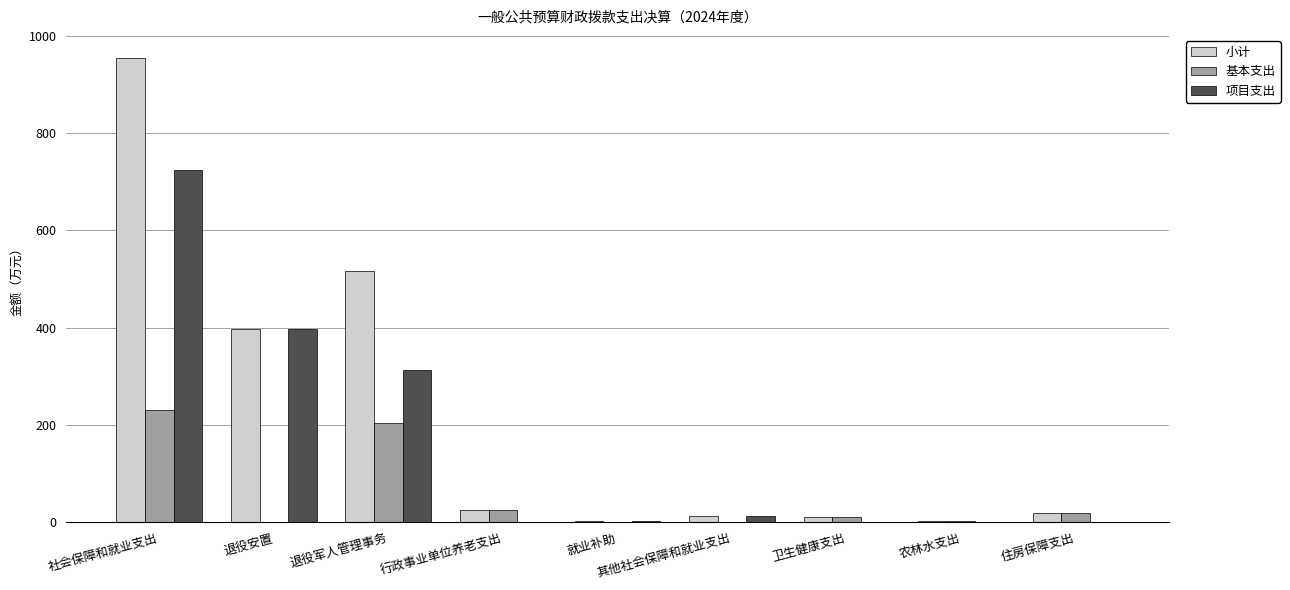

Are the bars horizontal?

No